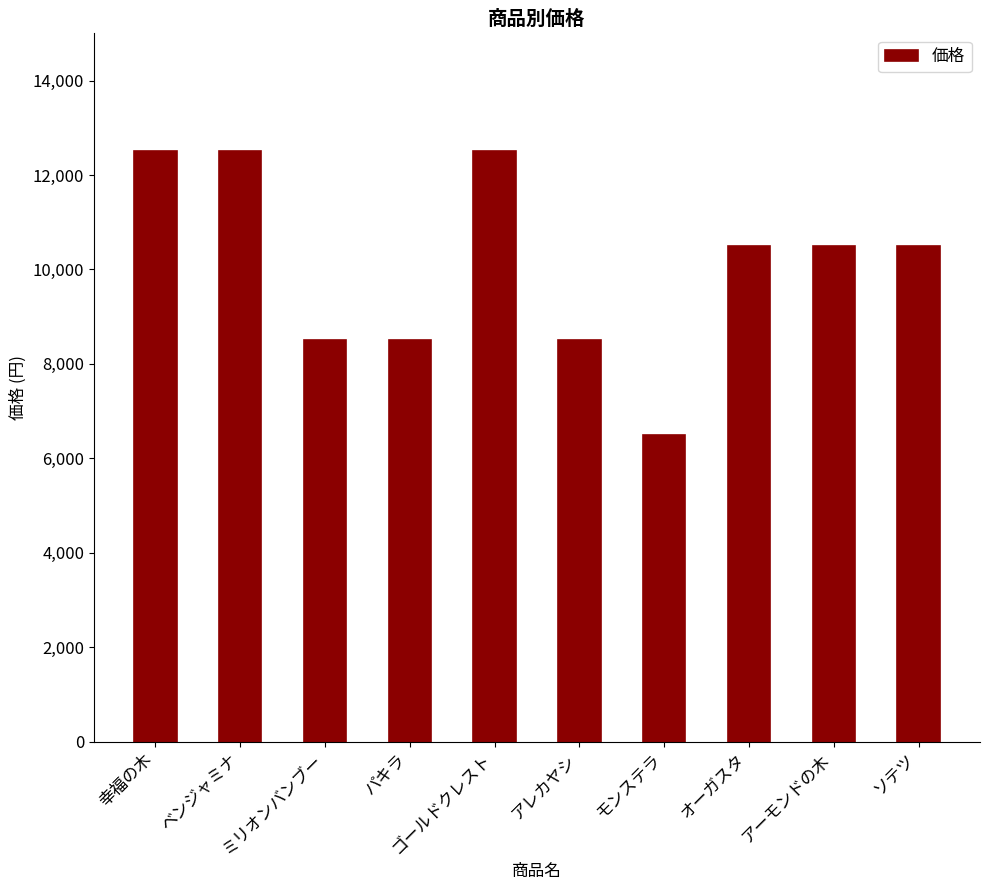

Are the bars horizontal?

No